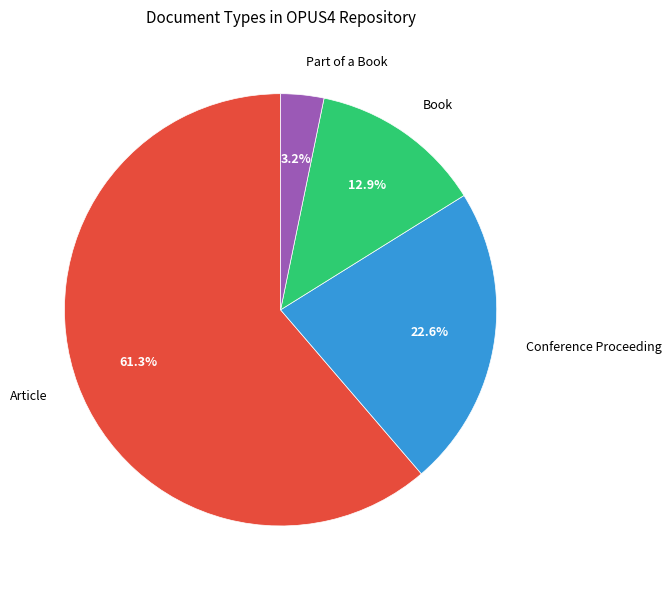

Rank the categories by value from highest to lowest.

Article, Conference Proceeding, Book, Part of a Book